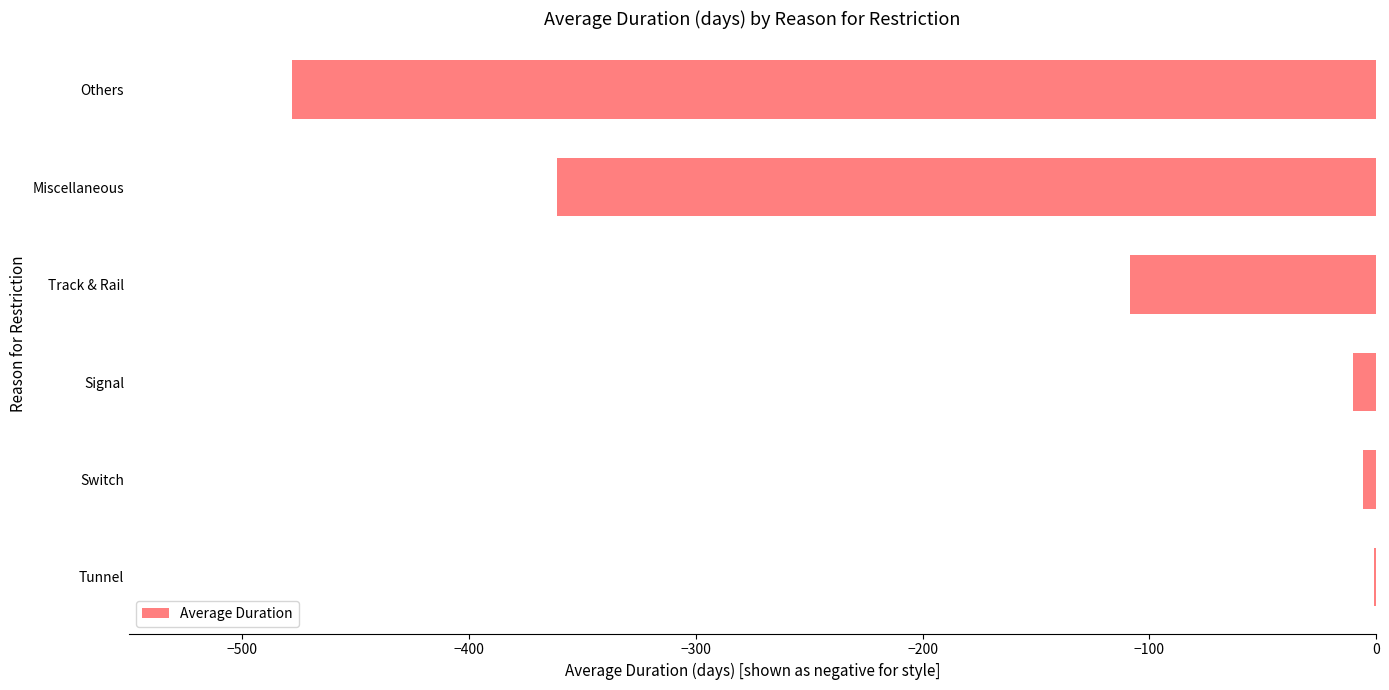

Reading bottom to top, list all the values displayed in this chart.

Tunnel=-1.0	Switch=-6.0	Signal=-10.0	Track & Rail=-108.6	Miscellaneous=-361.0	Others=-478.2